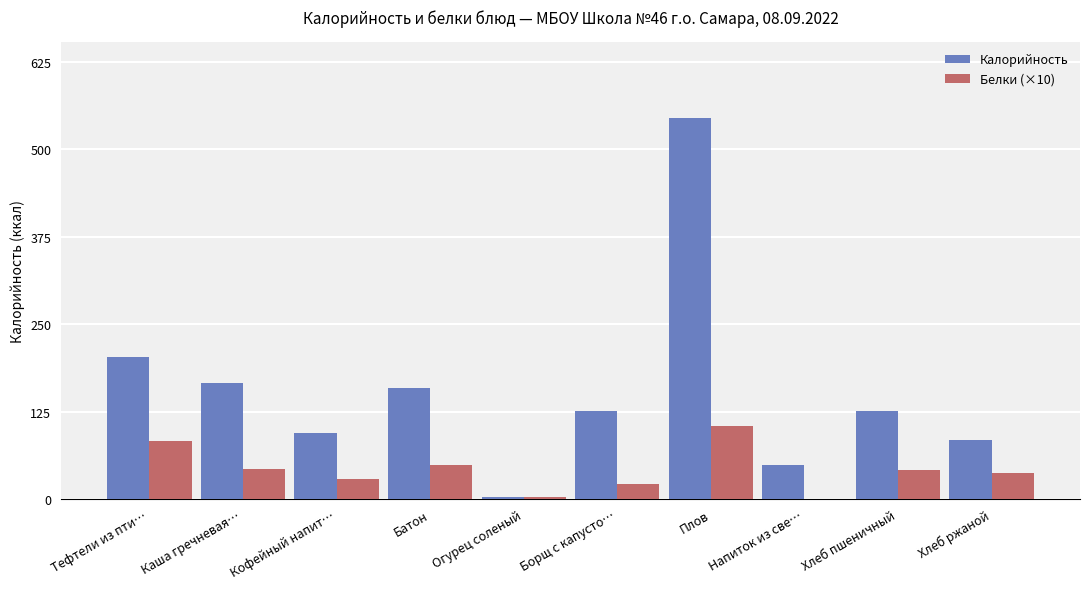

The value of Калорийность at Плов is 344.1. True or false?

False